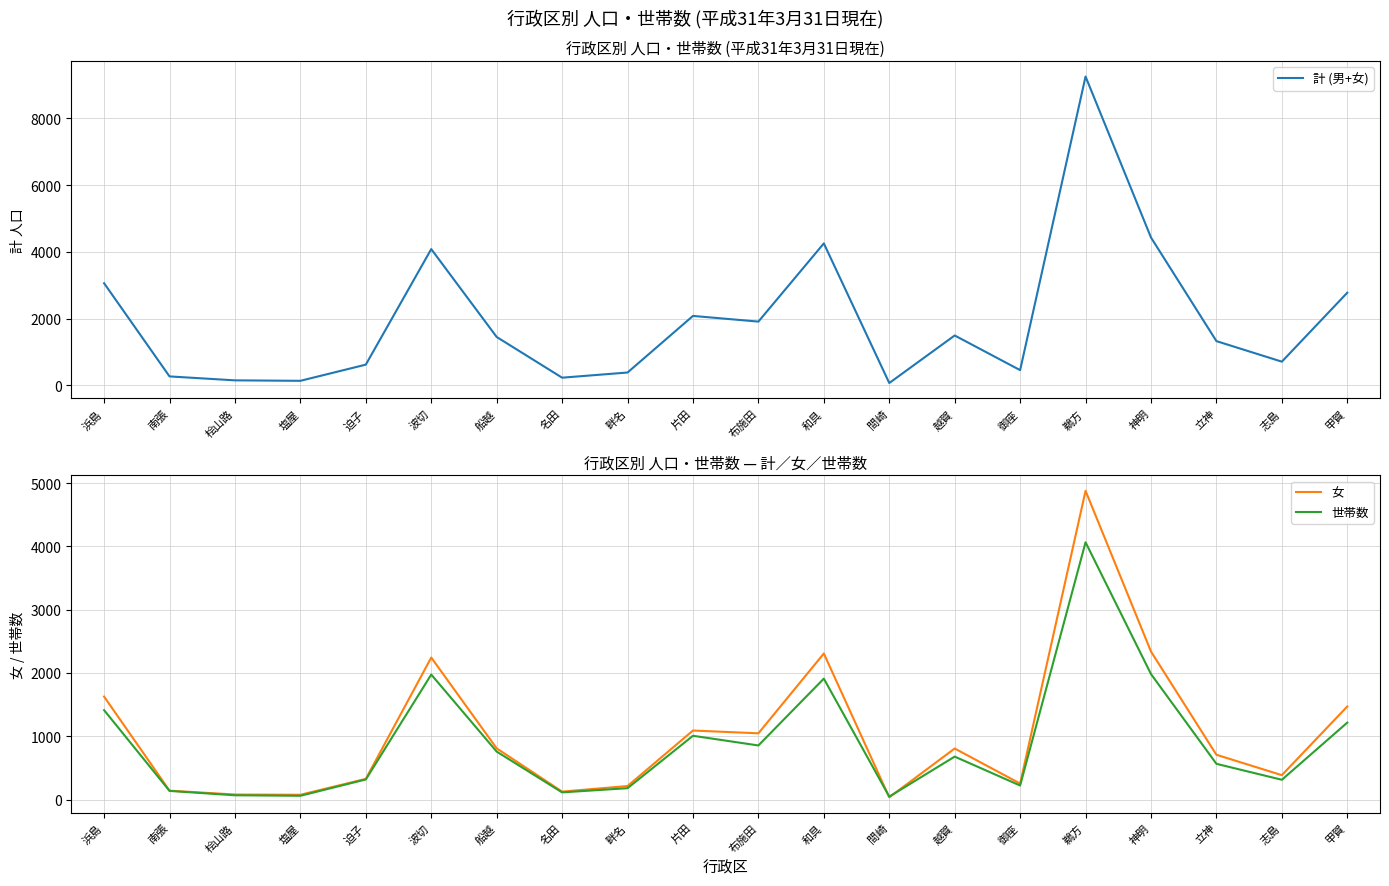

How many times do 世帯数 and 女 cross each other?

2